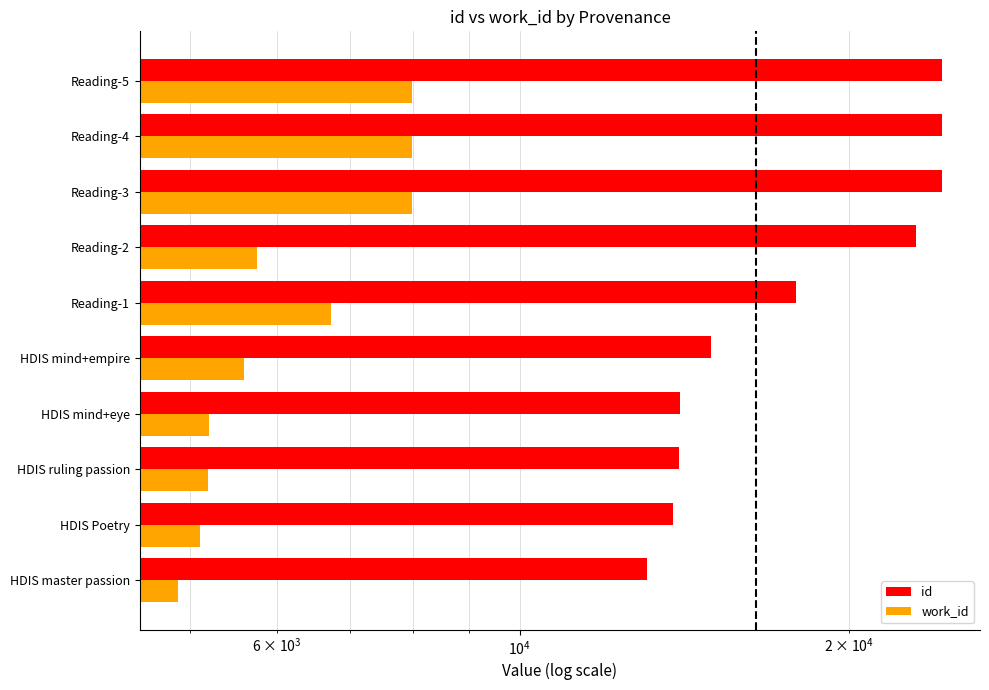

What is the approximate value of work_id at Reading-4, to the nearest 100?

8000